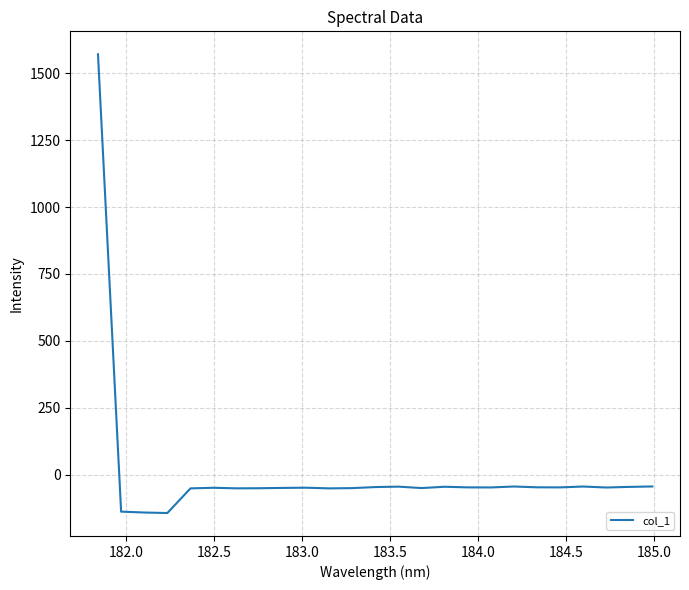

Does the chart display data point markers on the line(s)?

No